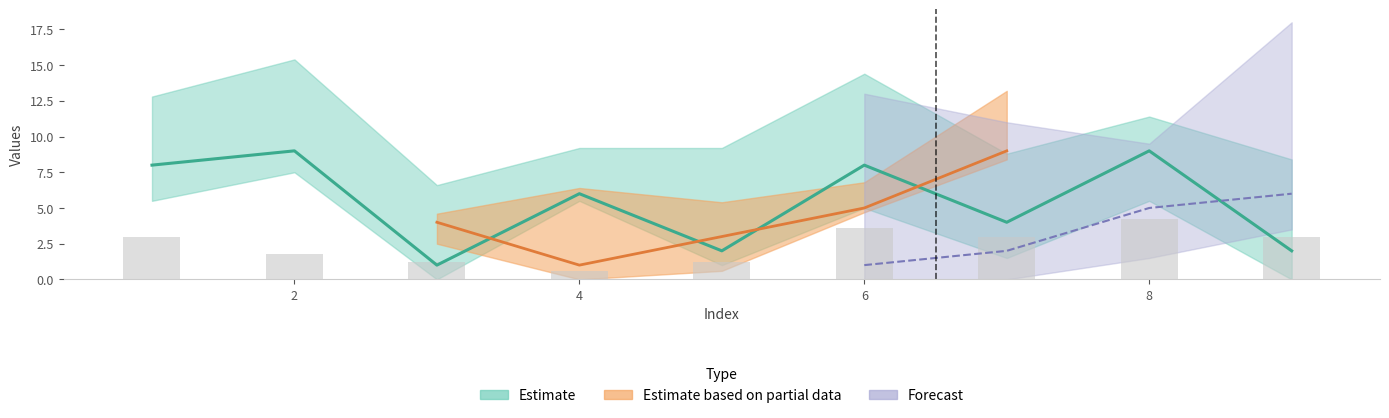

Is it true that col_6 equals 1 at 3?

False